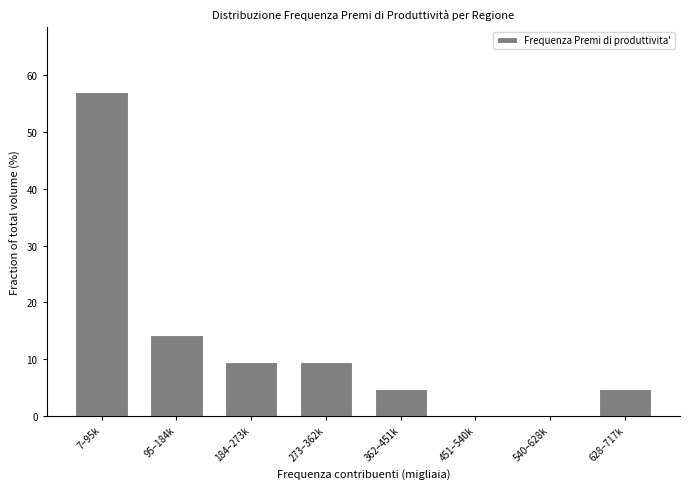

Reading left to right, extract all data points from this chart.

7–95k=57.1	95–184k=14.3	184–273k=9.5	273–362k=9.5	362–451k=4.8	451–540k=0.0	540–628k=0.0	628–717k=4.8